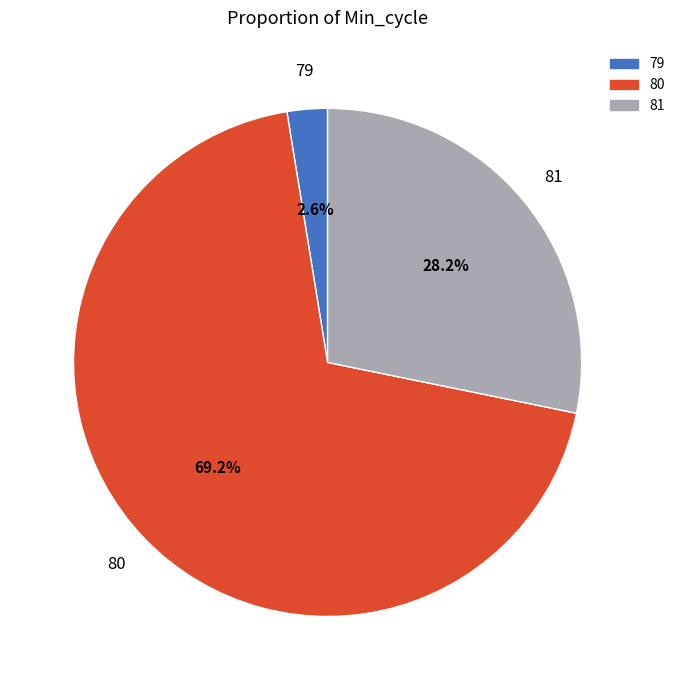

Which slice is the largest?

80